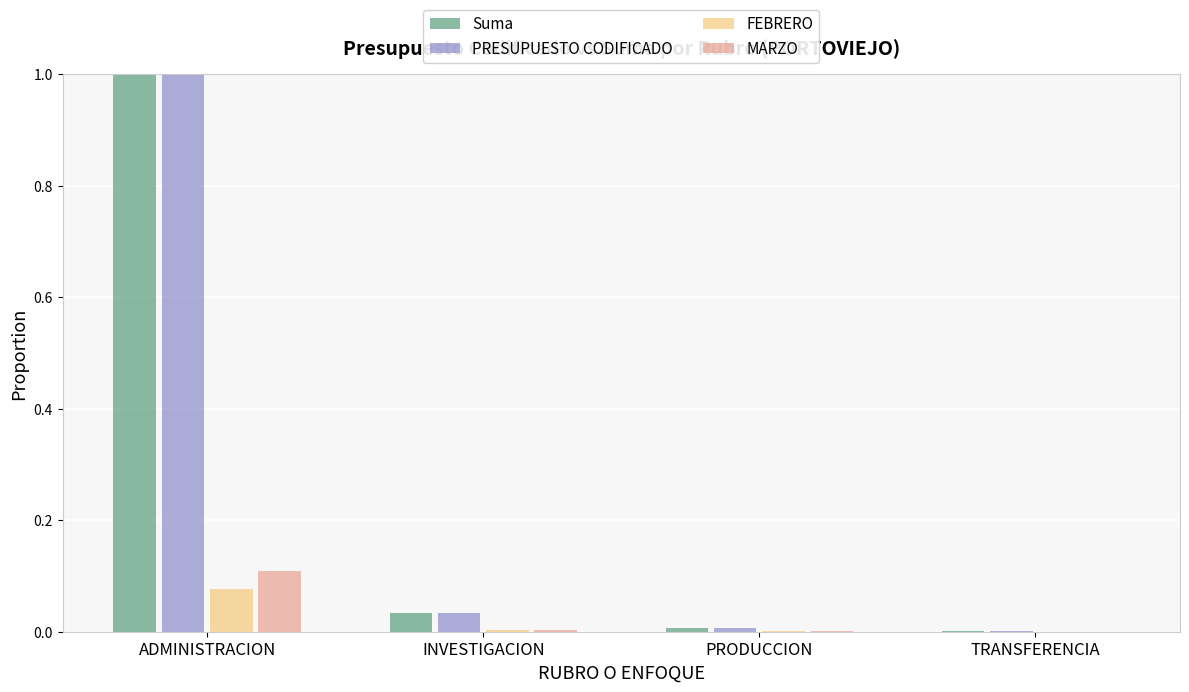

How many groups of bars are there?

4